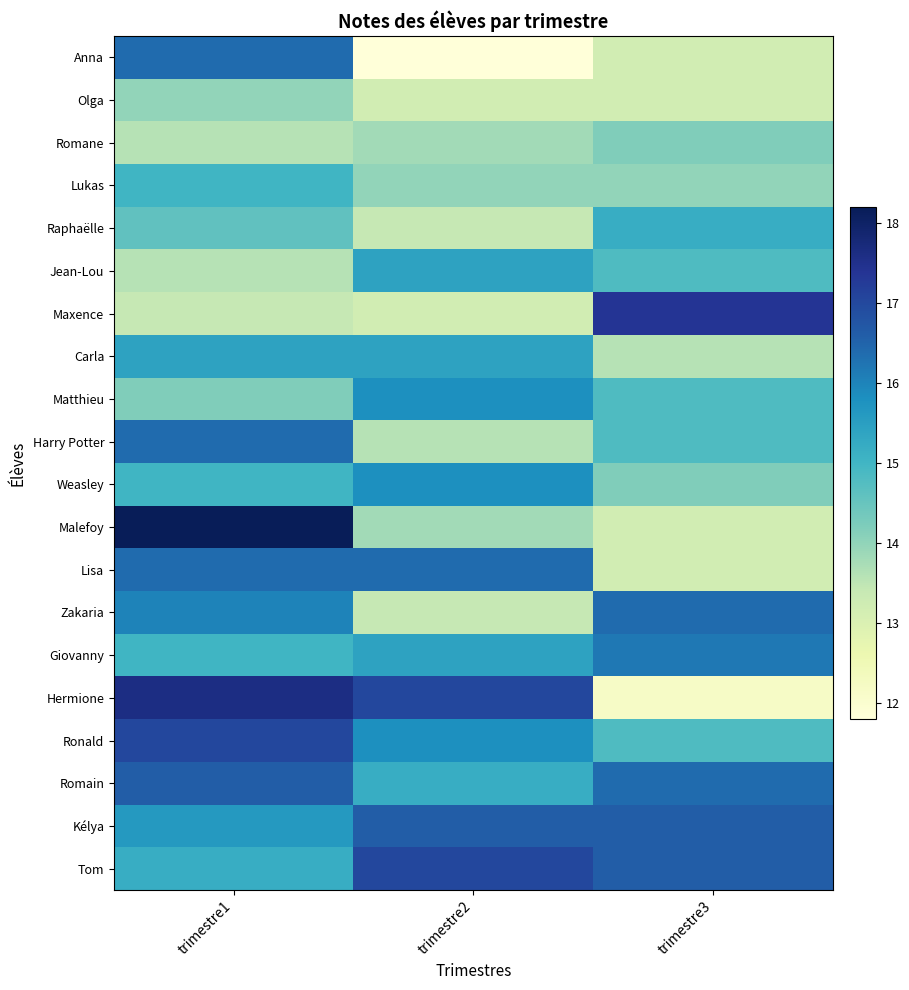

Reading right to left, list all the values displayed in this chart.

Anna: trimestre3=13.2	trimestre2=11.8	trimestre1=16.4
Olga: trimestre3=13.2	trimestre2=13.2	trimestre1=14.0
Romane: trimestre3=14.2	trimestre2=13.8	trimestre1=13.6
Lukas: trimestre3=14.0	trimestre2=14.0	trimestre1=15.0
Raphaëlle: trimestre3=15.2	trimestre2=13.4	trimestre1=14.6
Jean-Lou: trimestre3=14.8	trimestre2=15.4	trimestre1=13.6
Maxence: trimestre3=17.4	trimestre2=13.2	trimestre1=13.4
Carla: trimestre3=13.6	trimestre2=15.4	trimestre1=15.4
Matthieu: trimestre3=14.8	trimestre2=15.8	trimestre1=14.2
Harry Potter: trimestre3=14.8	trimestre2=13.6	trimestre1=16.4
Weasley: trimestre3=14.2	trimestre2=15.8	trimestre1=15.0
Malefoy: trimestre3=13.2	trimestre2=13.8	trimestre1=18.2
Lisa: trimestre3=13.2	trimestre2=16.4	trimestre1=16.4
Zakaria: trimestre3=16.4	trimestre2=13.4	trimestre1=16.0
Giovanny: trimestre3=16.2	trimestre2=15.4	trimestre1=15.0
Hermione: trimestre3=12.2	trimestre2=17.0	trimestre1=17.6
Ronald: trimestre3=14.8	trimestre2=15.8	trimestre1=17.0
Romain: trimestre3=16.4	trimestre2=15.2	trimestre1=16.6
Kélya: trimestre3=16.6	trimestre2=16.6	trimestre1=15.6
Tom: trimestre3=16.6	trimestre2=17.0	trimestre1=15.2